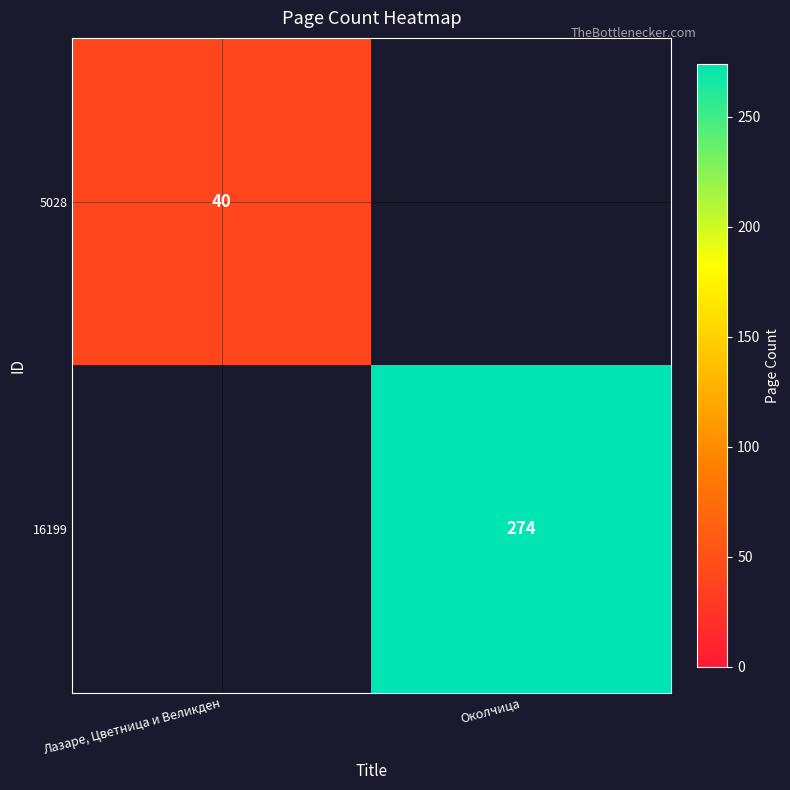

Which label corresponds to the largest value in the chart?

Околчица